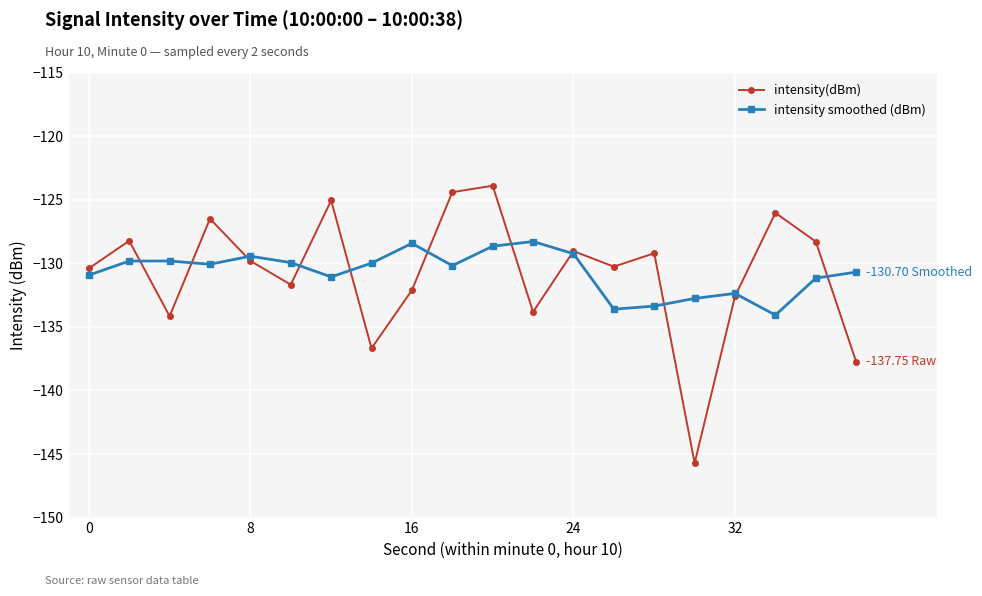

How many distinct data groups are displayed?

2